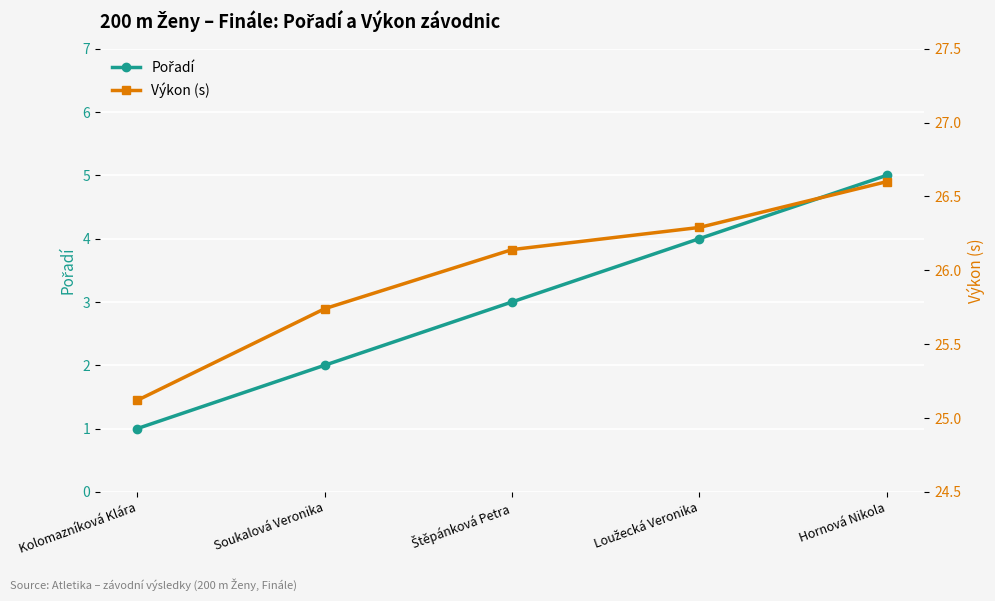

What are all the series names shown in the legend?

Pořadí, Výkon (s)